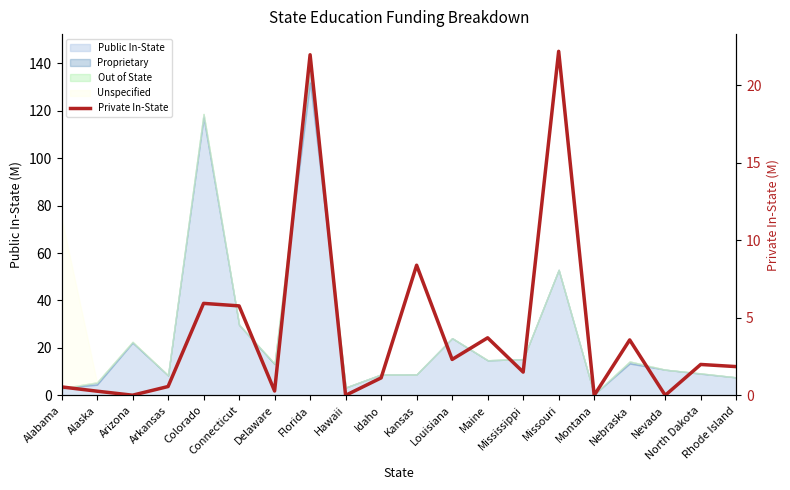

Read the value at Connecticut.

5.8